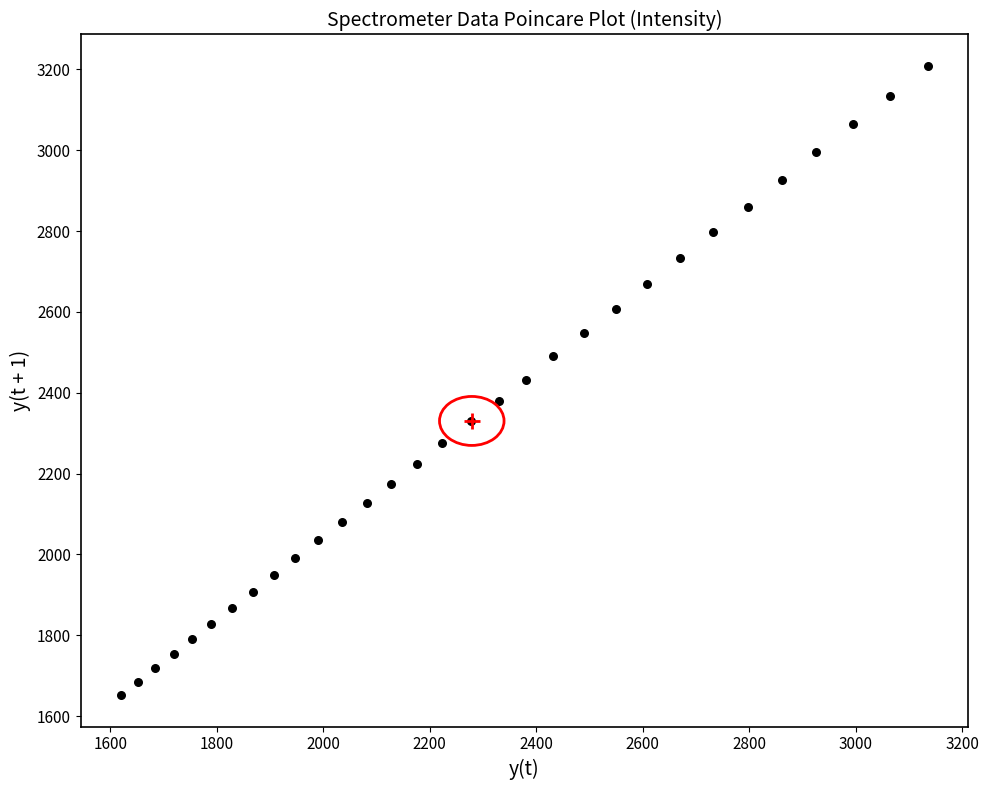

What is the range of X values (max minus min)?

1515.0